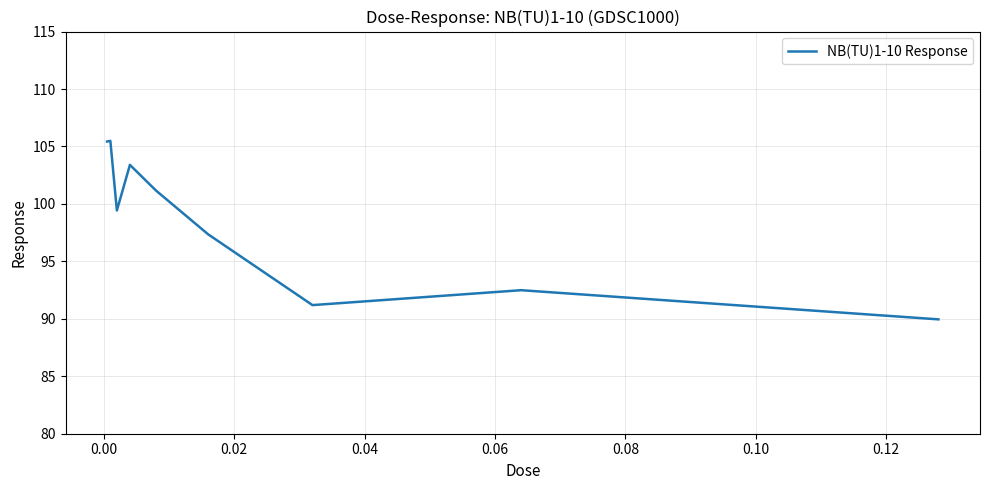

What is the greatest value displayed?

105.5